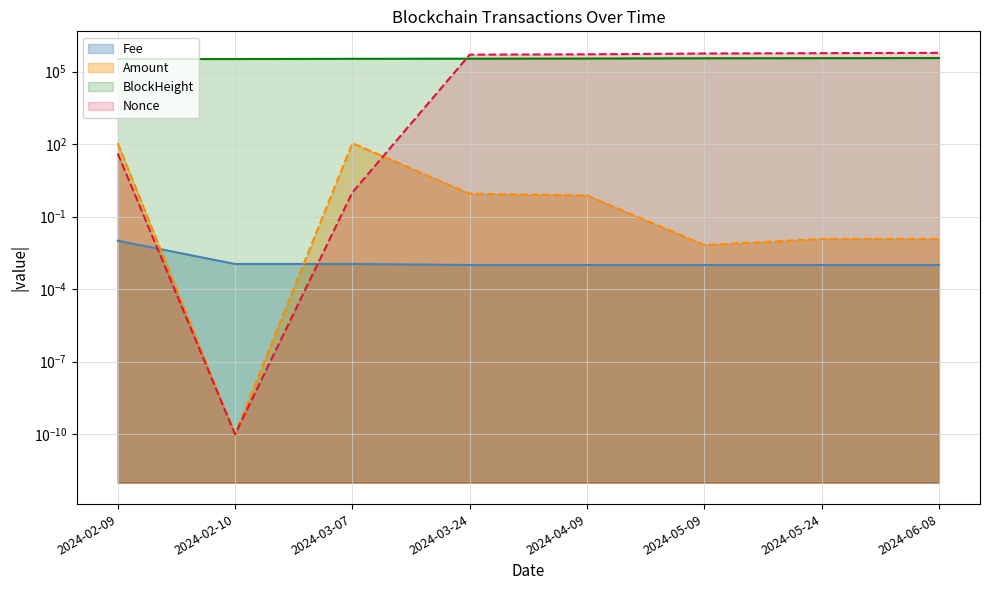

What are all the series names shown in the legend?

Amount, Fee, BlockHeight, Nonce